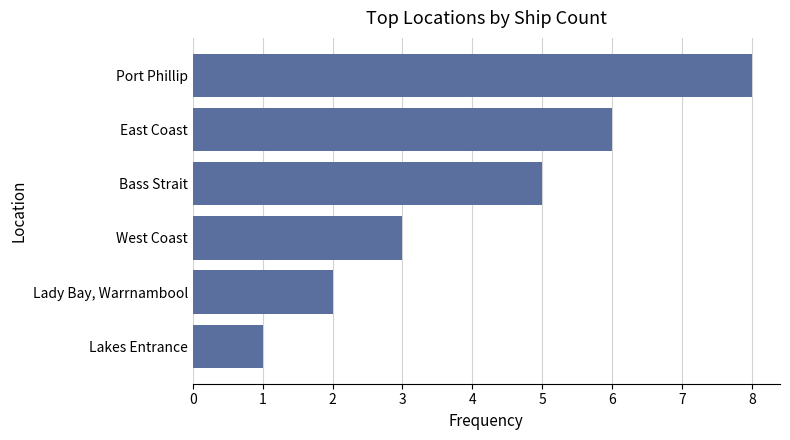

What is the difference between the maximum and minimum values?

7